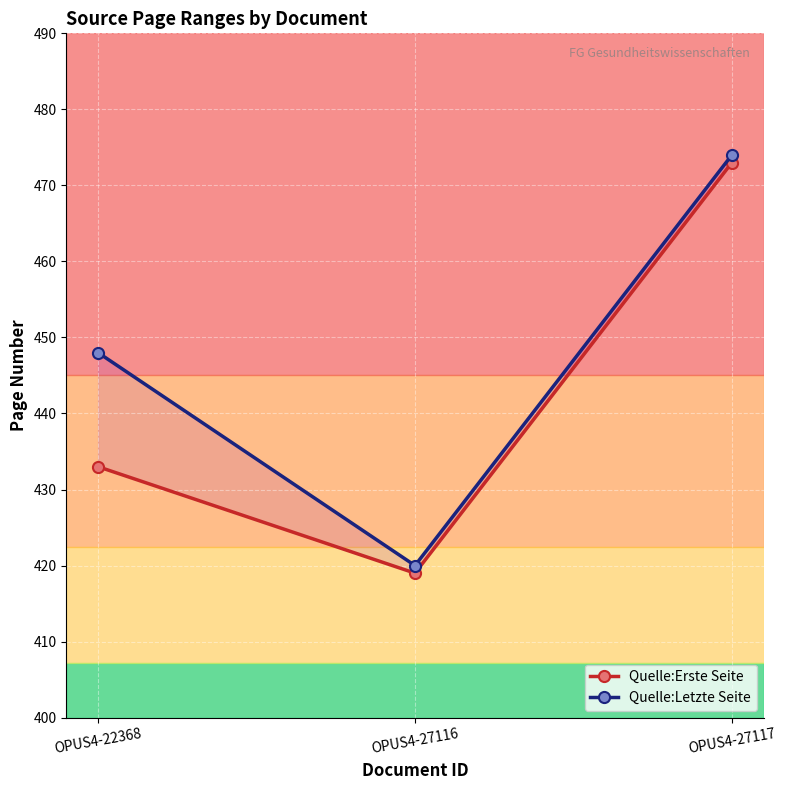

Which series changed the most between OPUS4-22368 and OPUS4-27117?

Quelle:Erste Seite